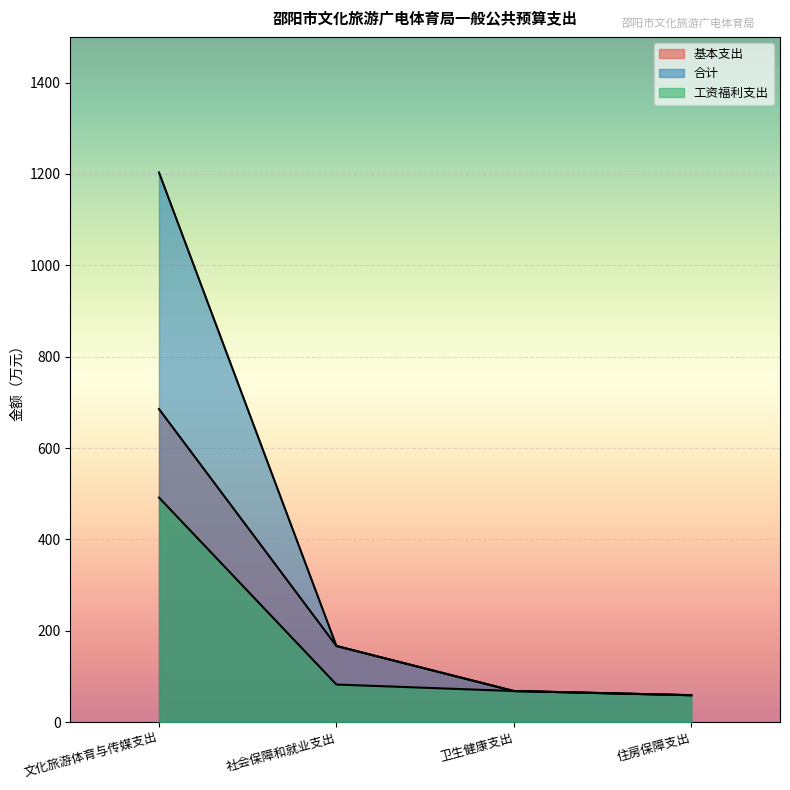

What is the difference between the maximum and minimum values in the 工资福利支出 series?

432.7